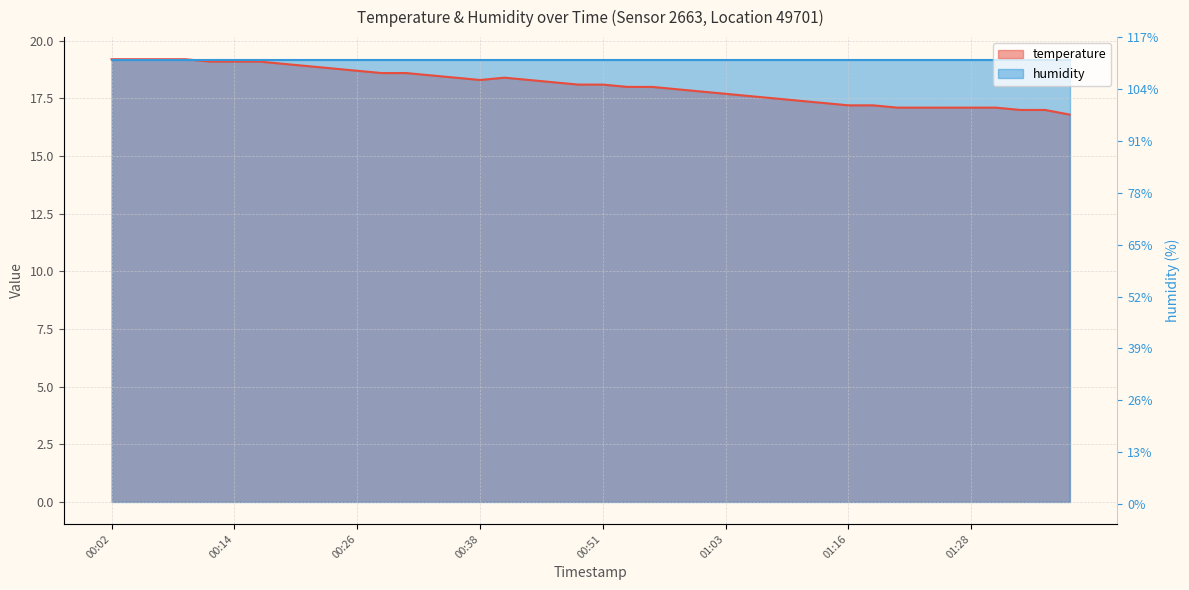

How many data points are above 18?

21